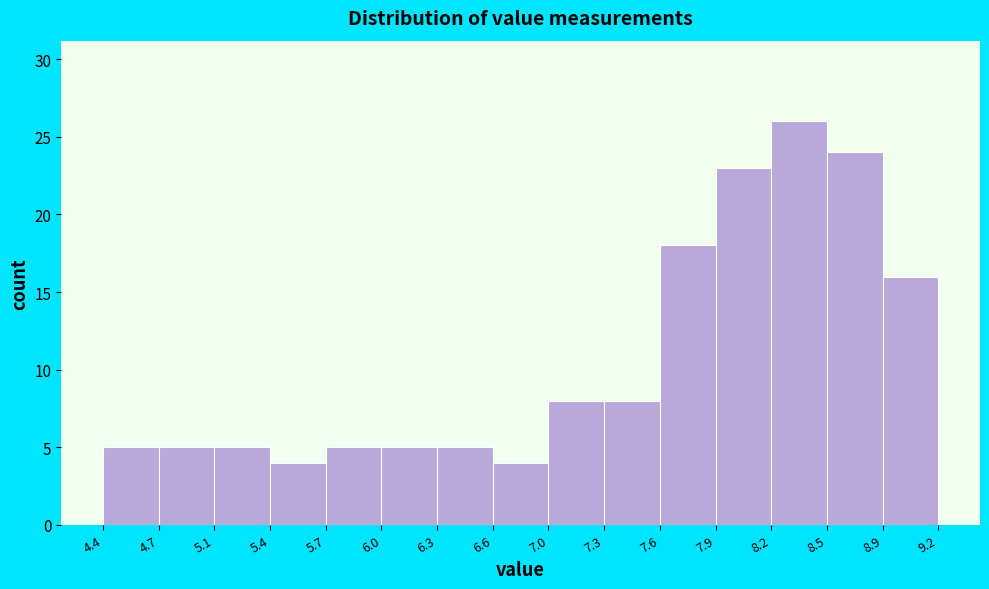

Reading left to right, transcribe this chart: for each bar, give the range it covers on the x-axis and its height. The values are not printed on the chart, so give them approximately, as read against the axis.

4.4 to 4.7: 5
4.7 to 5.1: 5
5.1 to 5.4: 5
5.4 to 5.7: 4
5.7 to 6.0: 5
6.0 to 6.3: 5
6.3 to 6.6: 5
6.6 to 7.0: 4
7.0 to 7.3: 8
7.3 to 7.6: 8
7.6 to 7.9: 18
7.9 to 8.2: 23
8.2 to 8.5: 26
8.5 to 8.9: 24
8.9 to 9.2: 16